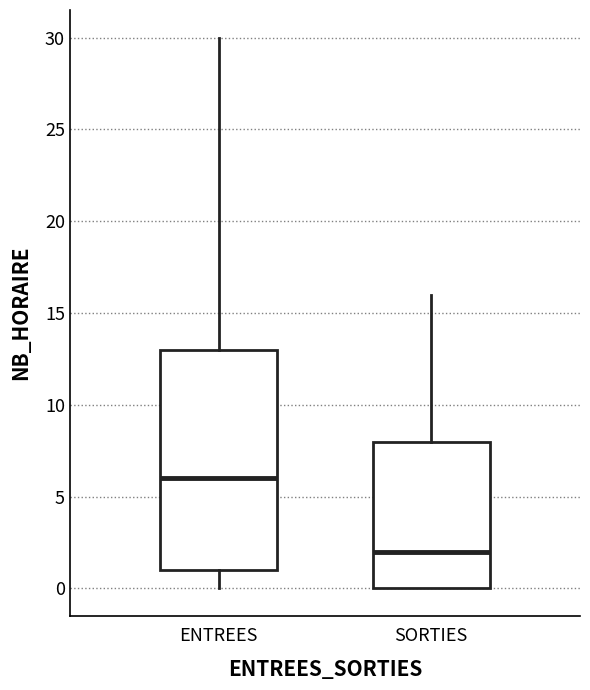

Which box is the tallest, from its lower edge to its upper edge?

ENTREES